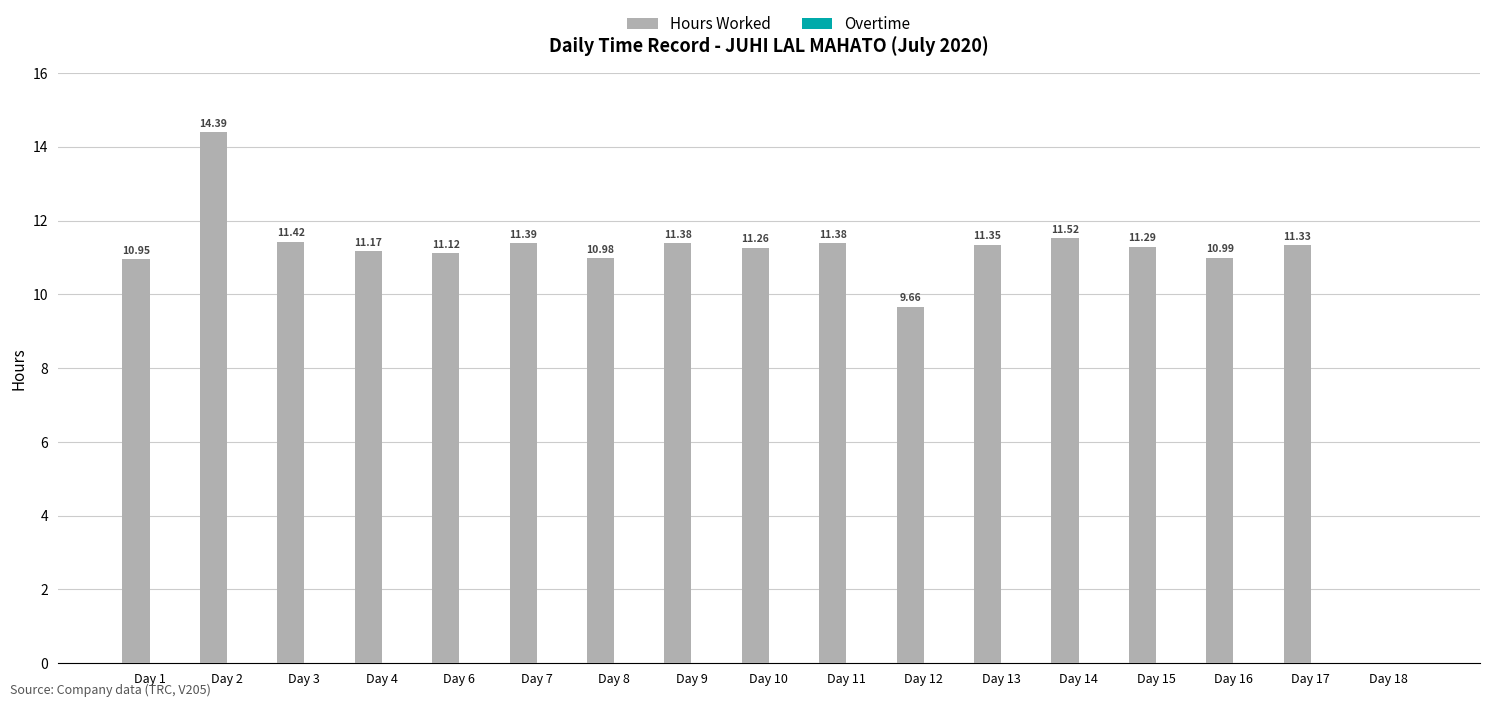

What is the sum of the values at Day 3 and Day 8?

22.4